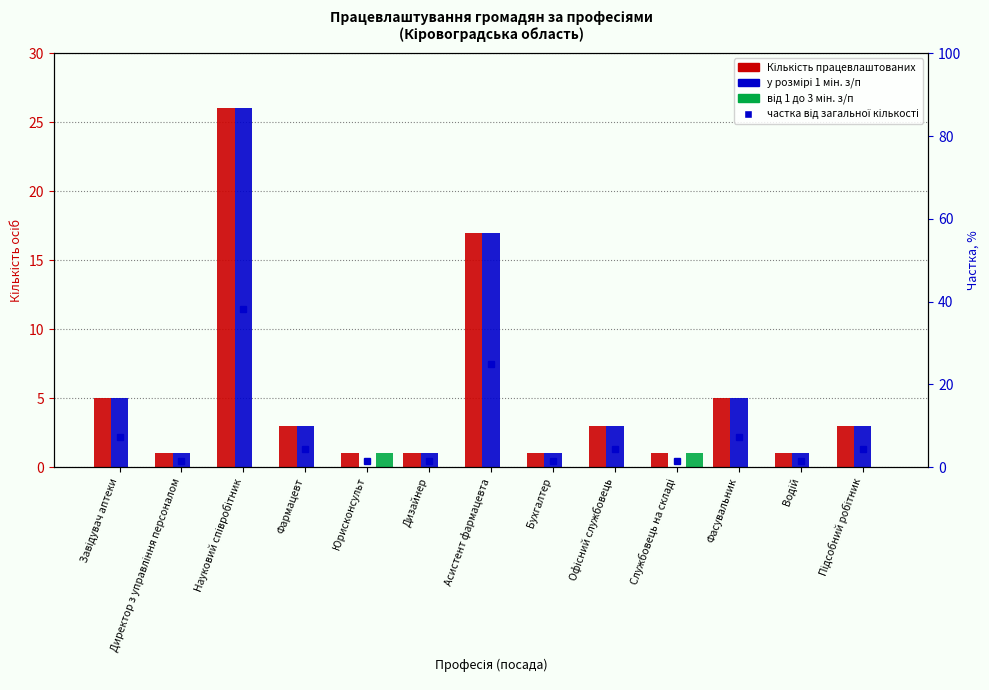

Which series changed the most between Науковий співробітник and Фармацевт?

Кількість працевлаштованих